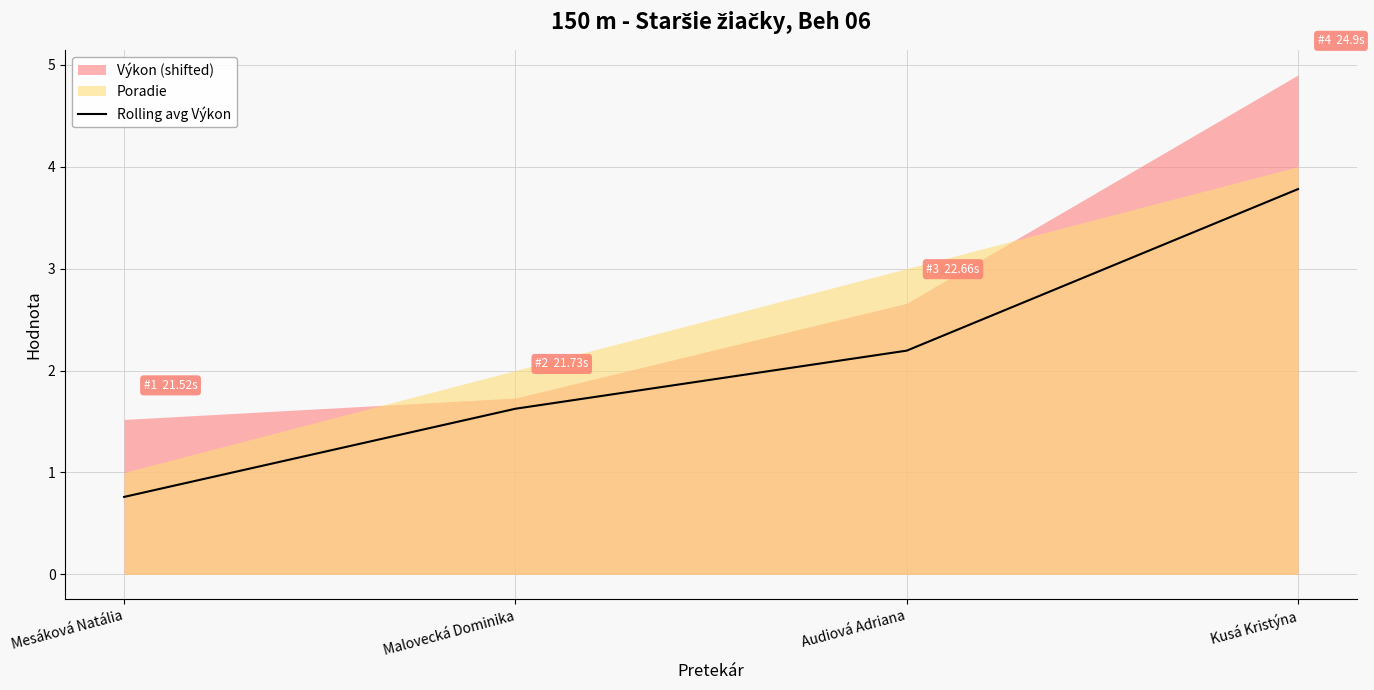

Rank the categories by Rolling avg Výkon value from highest to lowest.

Kusá Kristýna, Audiová Adriana, Malovecká Dominika, Mesáková Natália